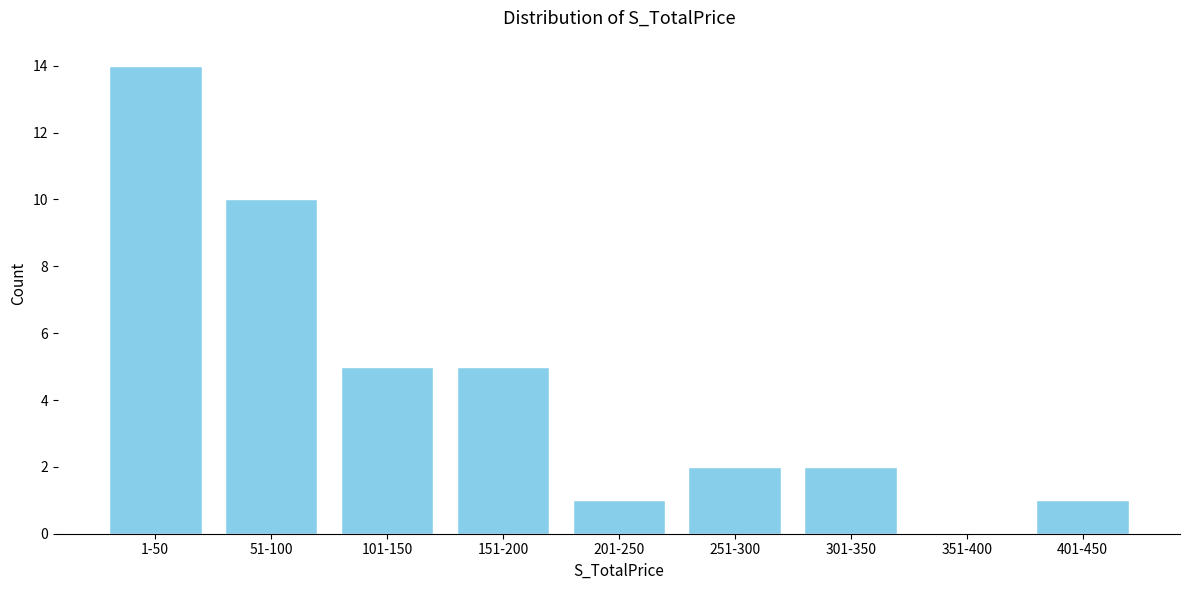

Reading left to right, transcribe all the data shown in this chart.

1-50=14	51-100=10	101-150=5	151-200=5	201-250=1	251-300=2	301-350=2	351-400=0	401-450=1